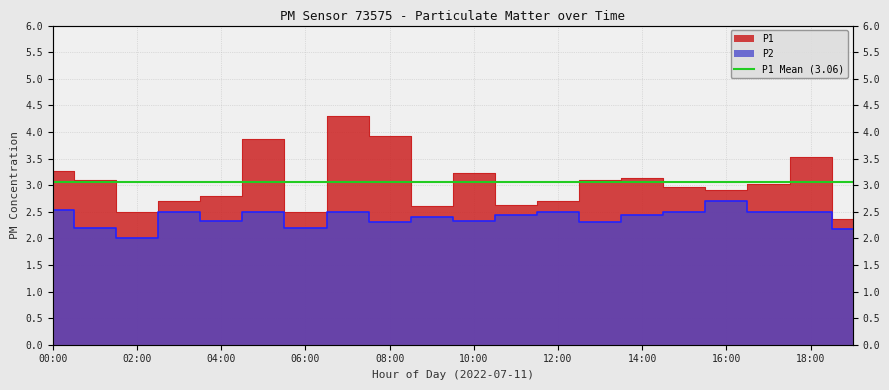

Which category has the highest value in the P1 series?

07:00